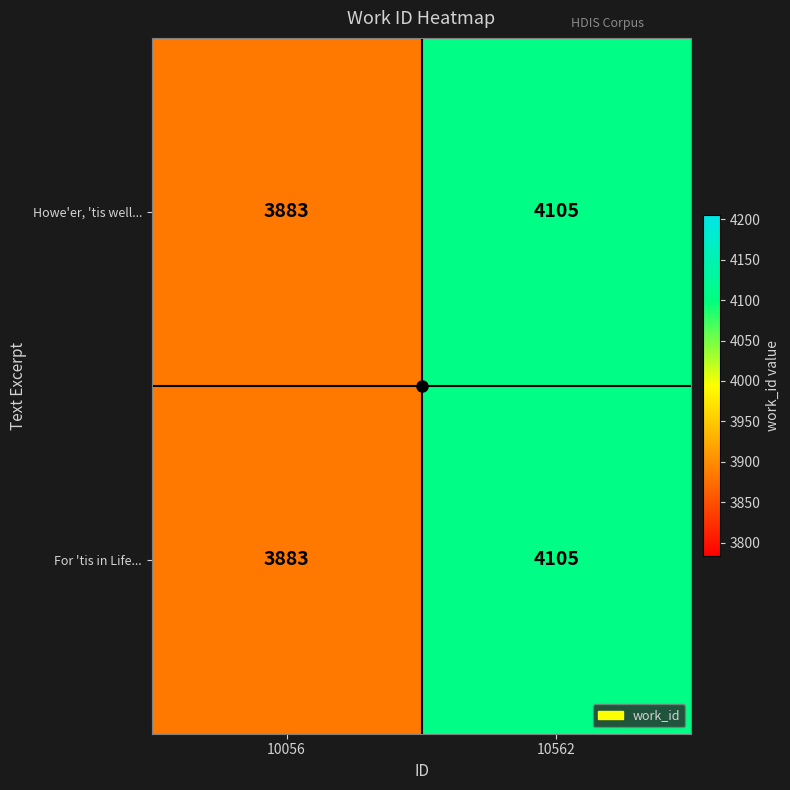

Which category has the lowest value across all series?

10056